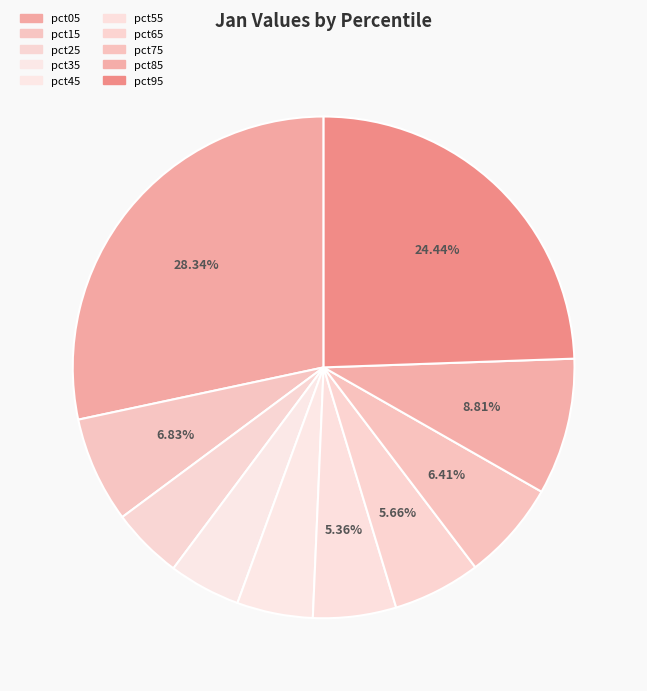

How many slices are in this pie chart?

10